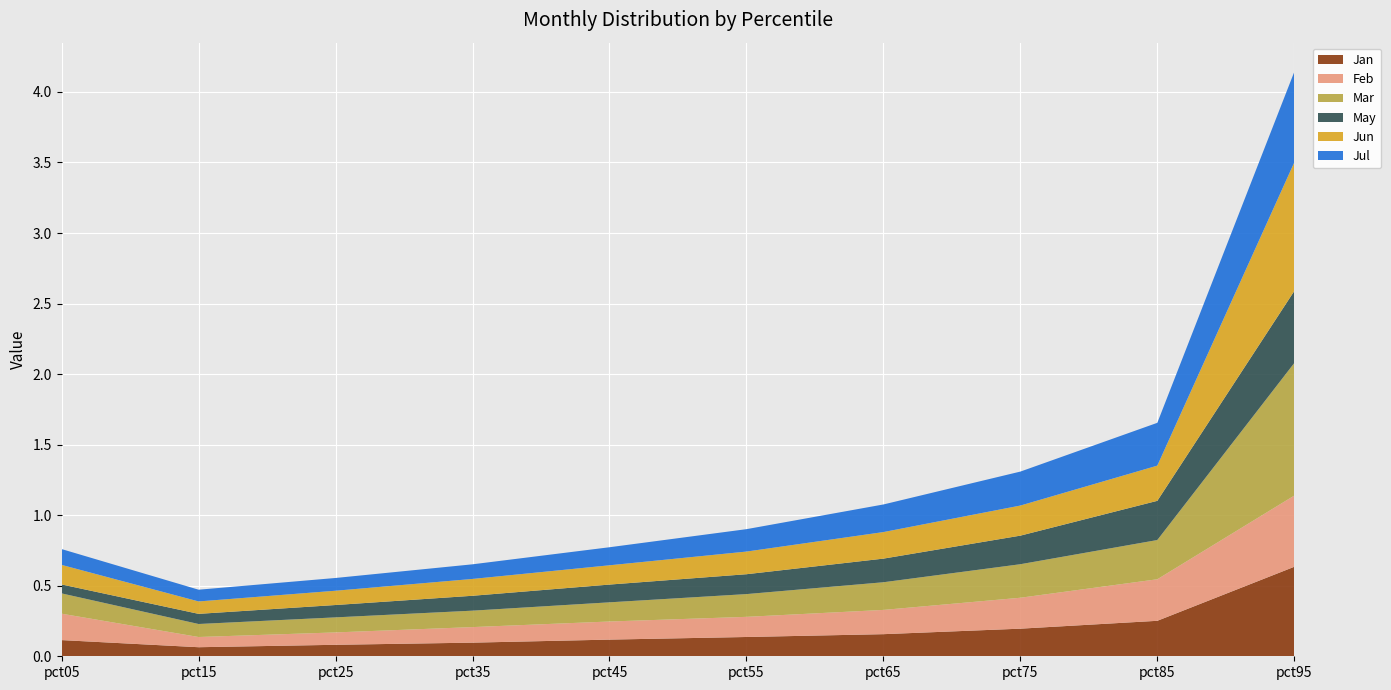

Reading right to left, extract all data points from this chart.

Jan: 0.6	0.3	0.2	0.2	0.1	0.1	0.1	0.1	0.1	0.1
Feb: 0.5	0.3	0.2	0.2	0.1	0.1	0.1	0.1	0.1	0.2
Mar: 0.9	0.3	0.2	0.2	0.2	0.1	0.1	0.1	0.1	0.1
May: 0.5	0.3	0.2	0.2	0.1	0.1	0.1	0.1	0.1	0.1
Jun: 0.9	0.2	0.2	0.2	0.2	0.1	0.1	0.1	0.1	0.1
Jul: 0.6	0.3	0.2	0.2	0.2	0.1	0.1	0.1	0.1	0.1